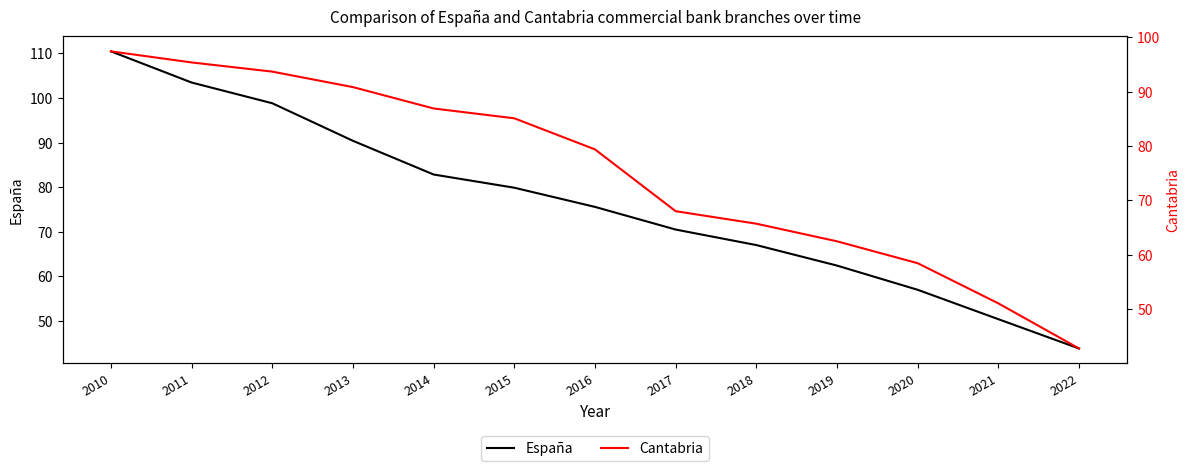

Reading left to right, transcribe all the data shown in this chart.

España: 2010=110.5	2011=103.5	2012=98.8	2013=90.4	2014=82.8	2015=79.9	2016=75.6	2017=70.5	2018=67.0	2019=62.4	2020=57.0	2021=50.4	2022=43.8
Cantabria: 2010=97.4	2011=95.4	2012=93.7	2013=90.8	2014=86.9	2015=85.1	2016=79.4	2017=68.0	2018=65.7	2019=62.5	2020=58.5	2021=51.1	2022=42.8